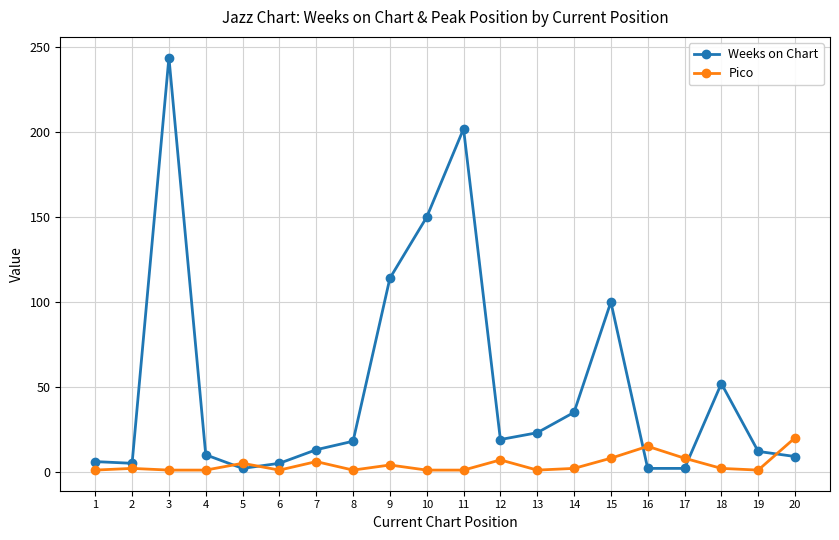

What is the difference between the second highest and minimum values in the Weeks on Chart series?

200